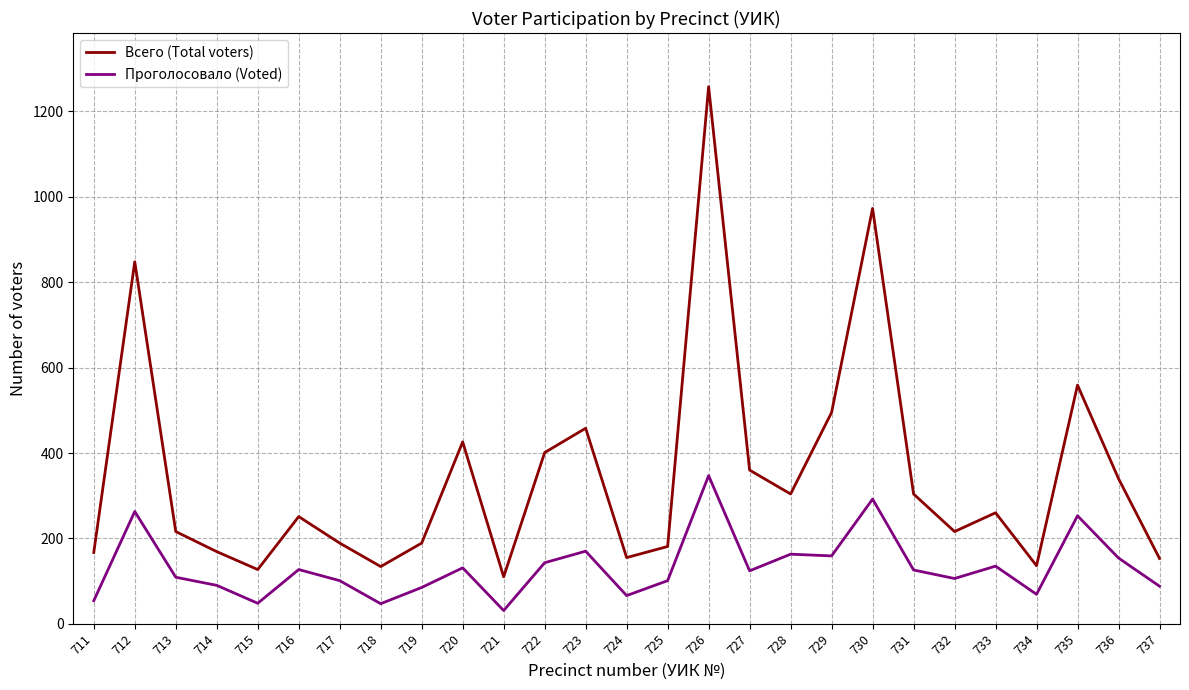

List the series in order of their overall mean, lowest first.

Проголосовало (Voted), Всего (Total voters)